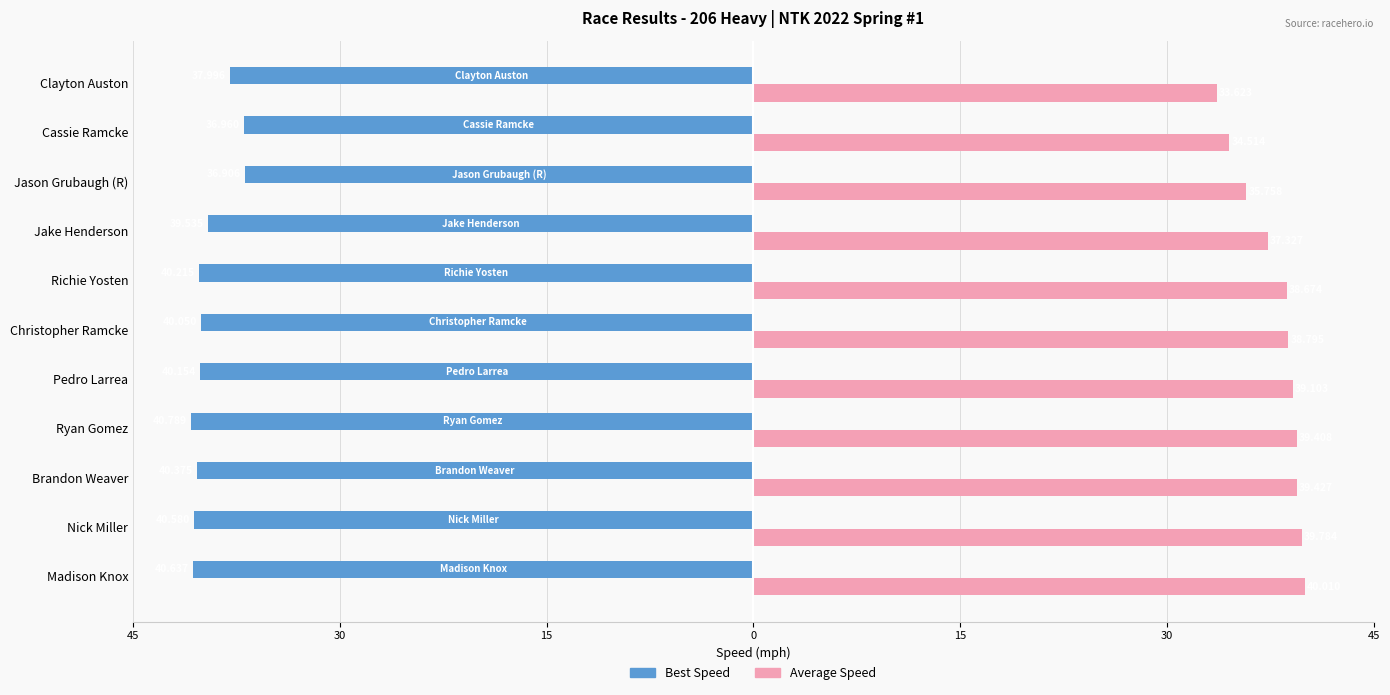

What is the maximum value for Average Speed?

40.0